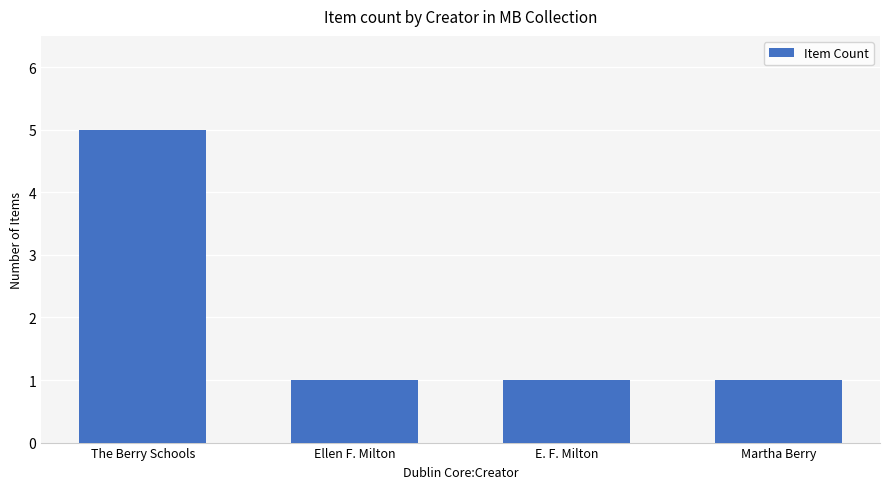

What is the value of the 2nd bar from the left?

1